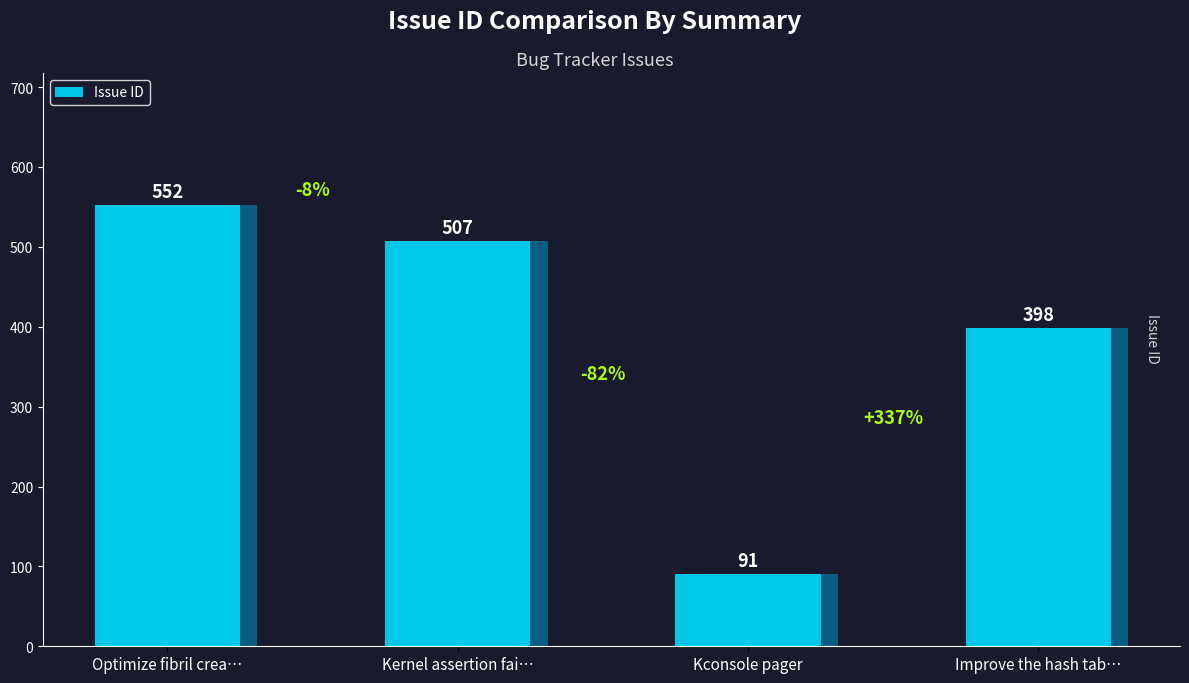

True or false: the data shows 507 at Kernel assertion fai….

True